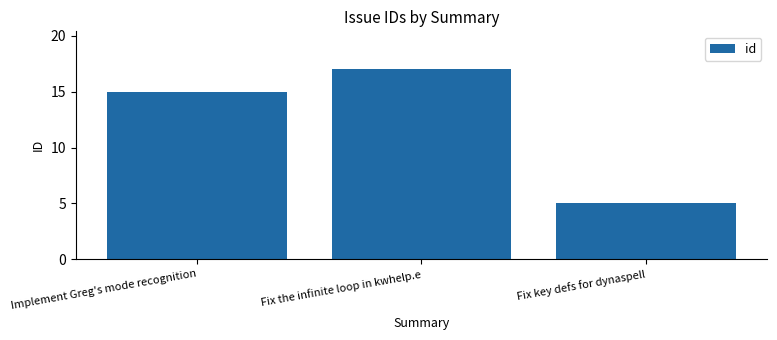

Between Implement Greg's mode recognition and Fix the infinite loop in kwhelp.e, which is larger?

Fix the infinite loop in kwhelp.e